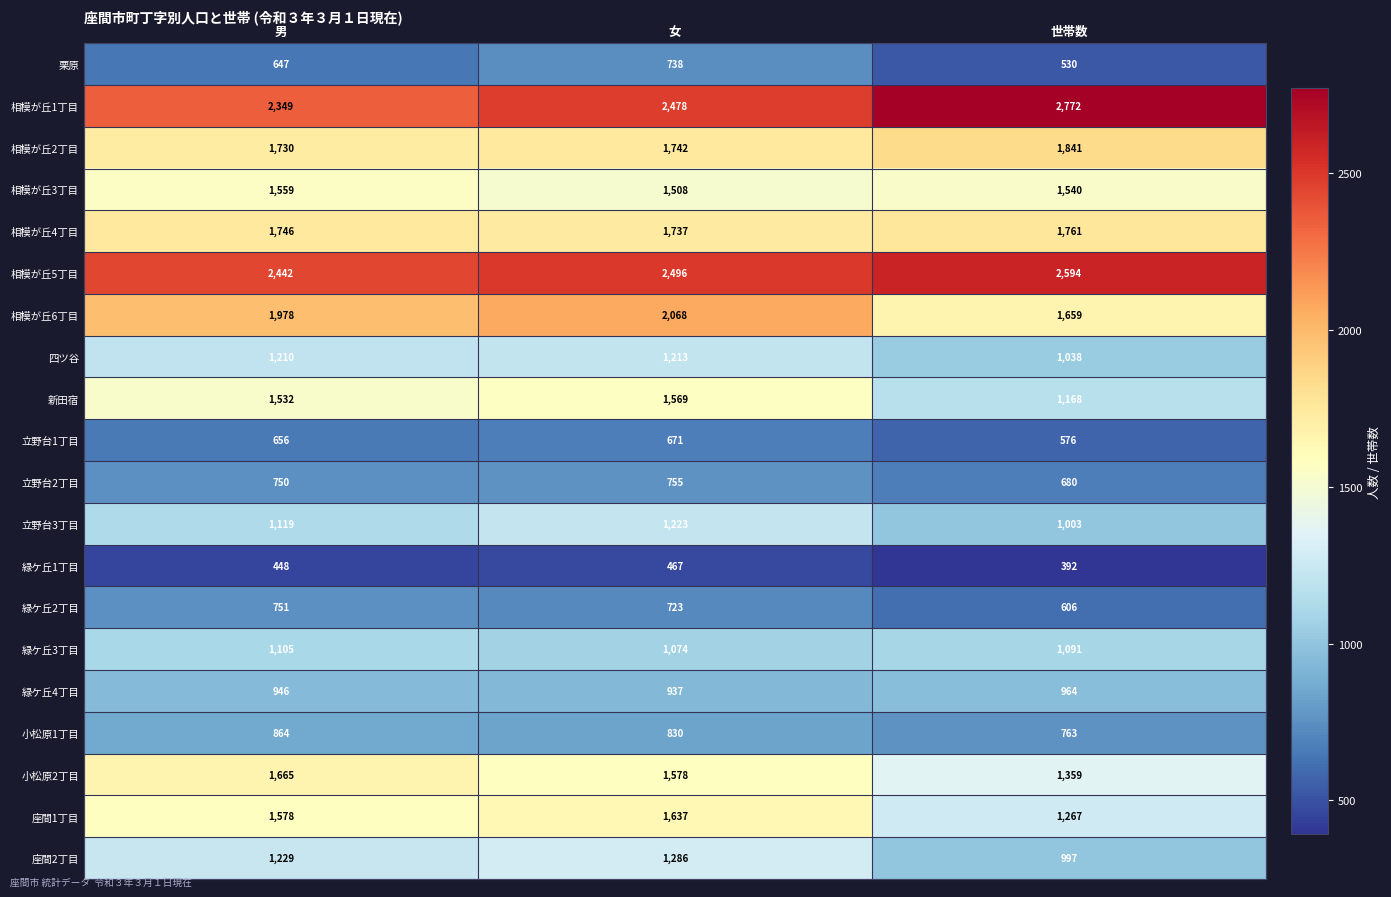

What value does the 緑ケ丘2丁目 series have at 女, to the nearest 50?

700